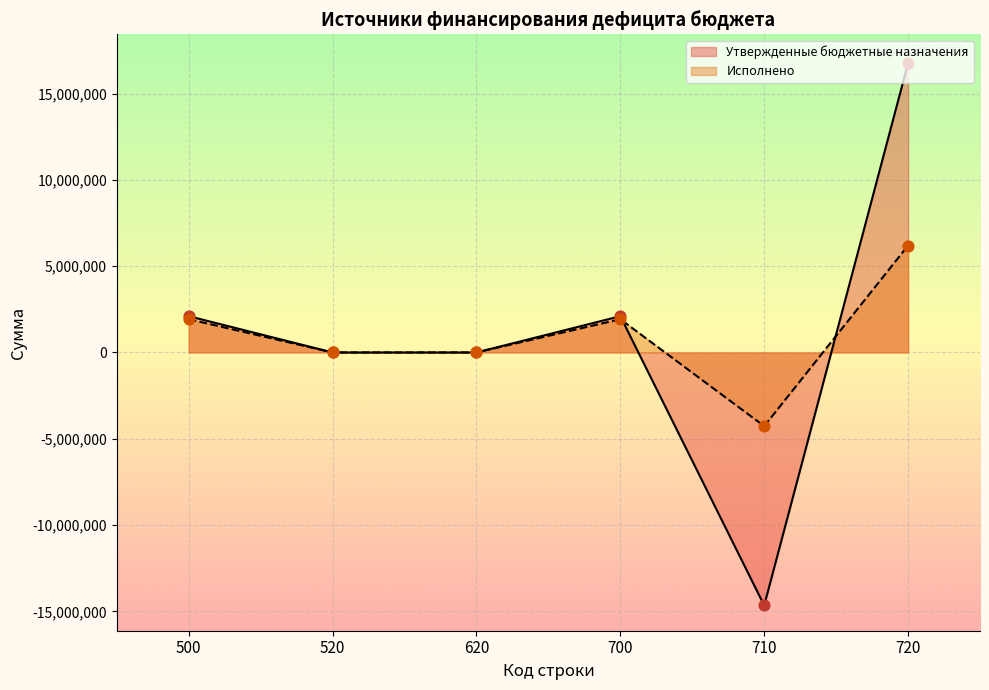

Which series contains the highest Y value?

Утвержденные бюджетные назначения